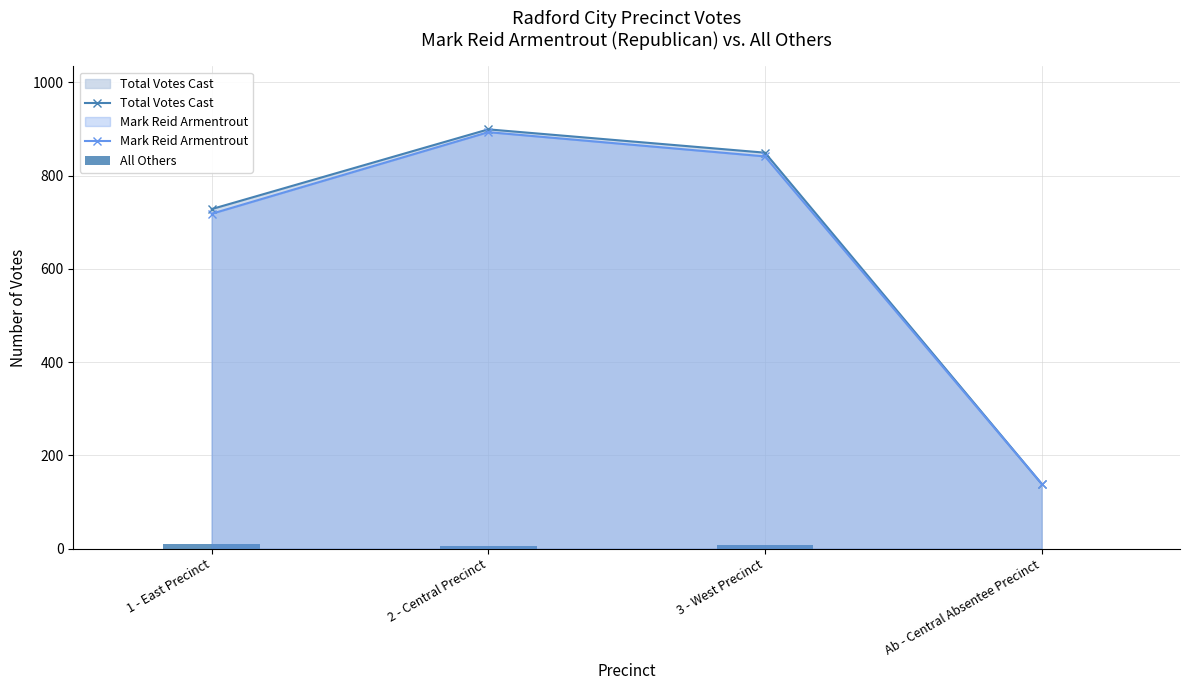

What is the sum of all Mark Reid Armentrout values?

2591